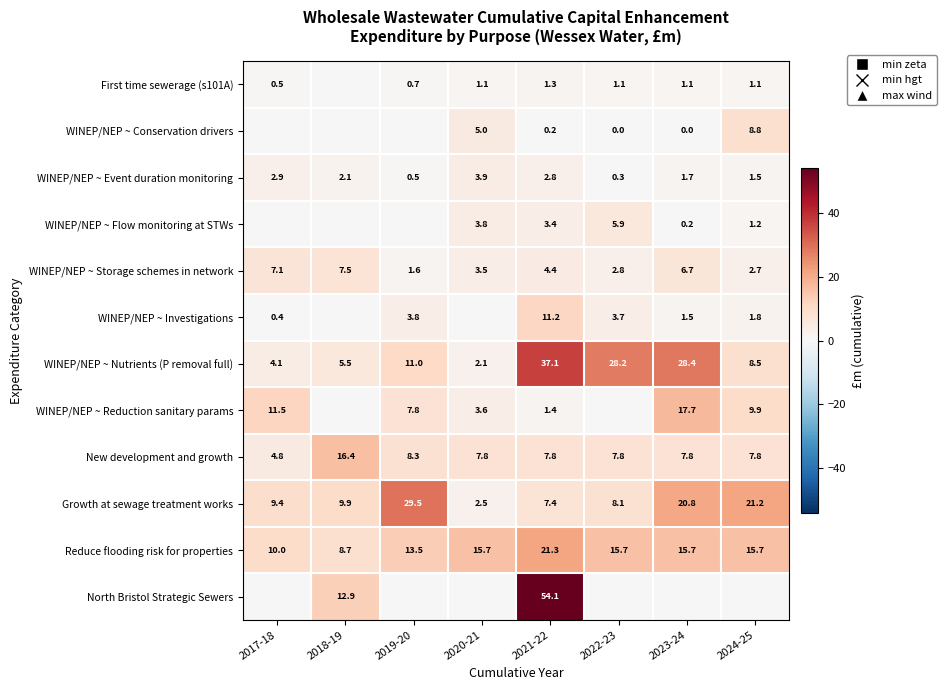

At which label does Growth at sewage treatment works first exceed 9?

2017-18